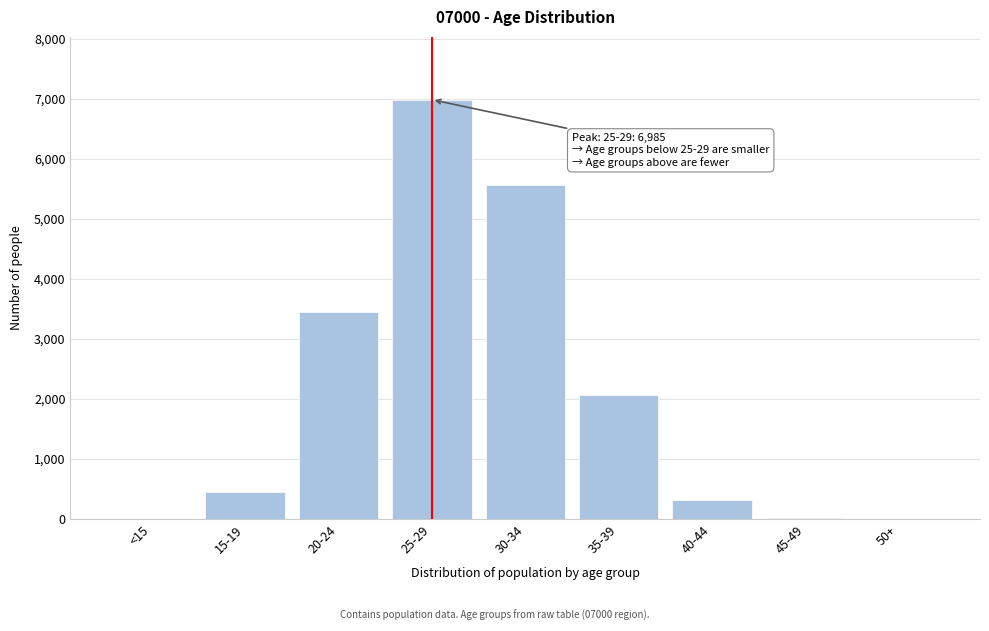

What is the change in value from 25-29 to 30-34?

-1427